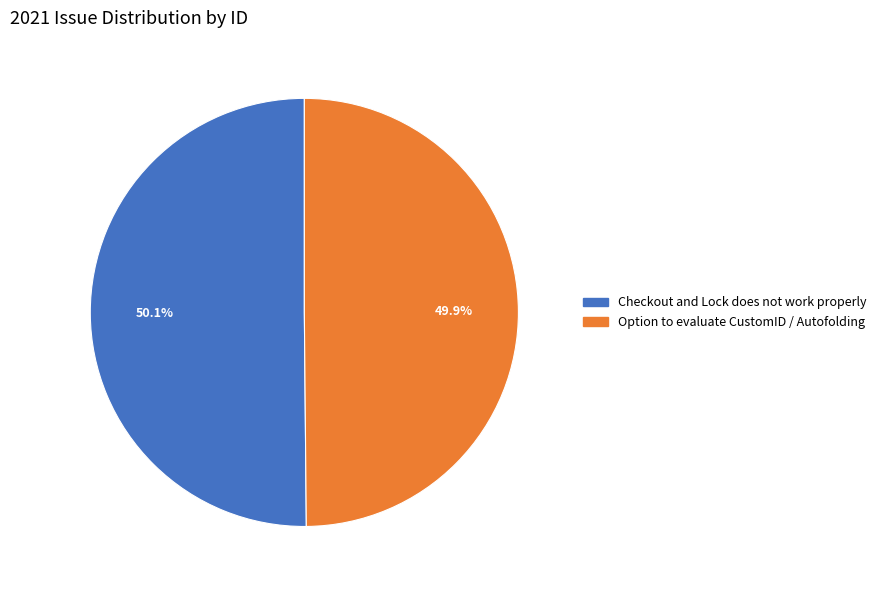

How many slices are in this pie chart?

2